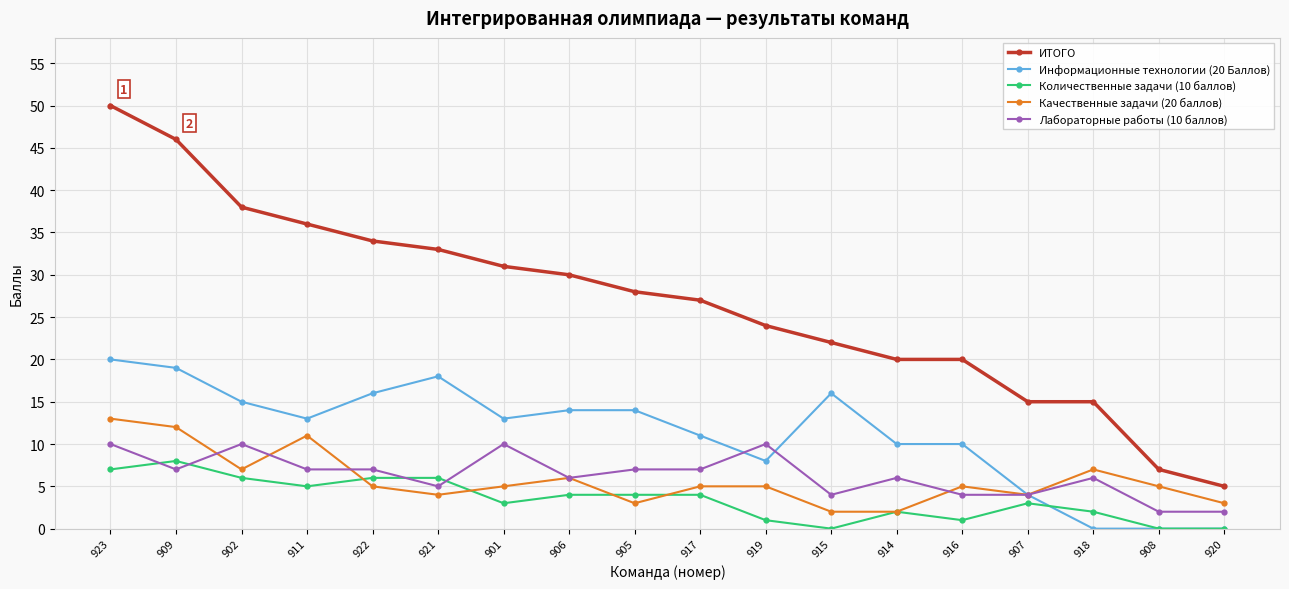

What is the difference between the highest and lowest values at 907?

12